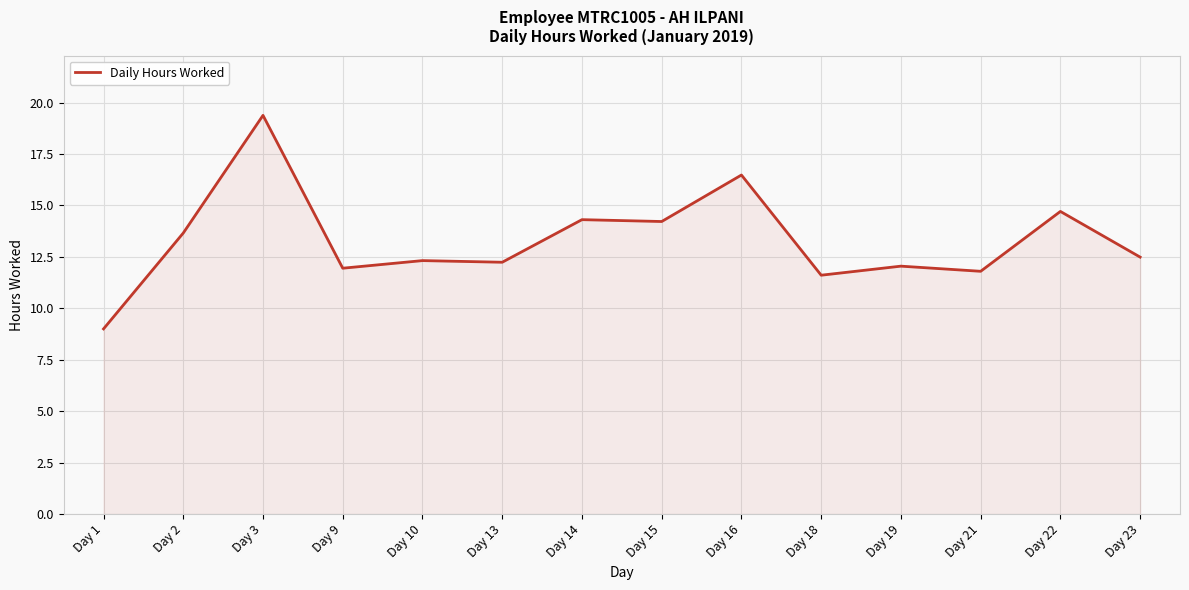

What is the difference between the values at Day 13 and Day 15?

2.0